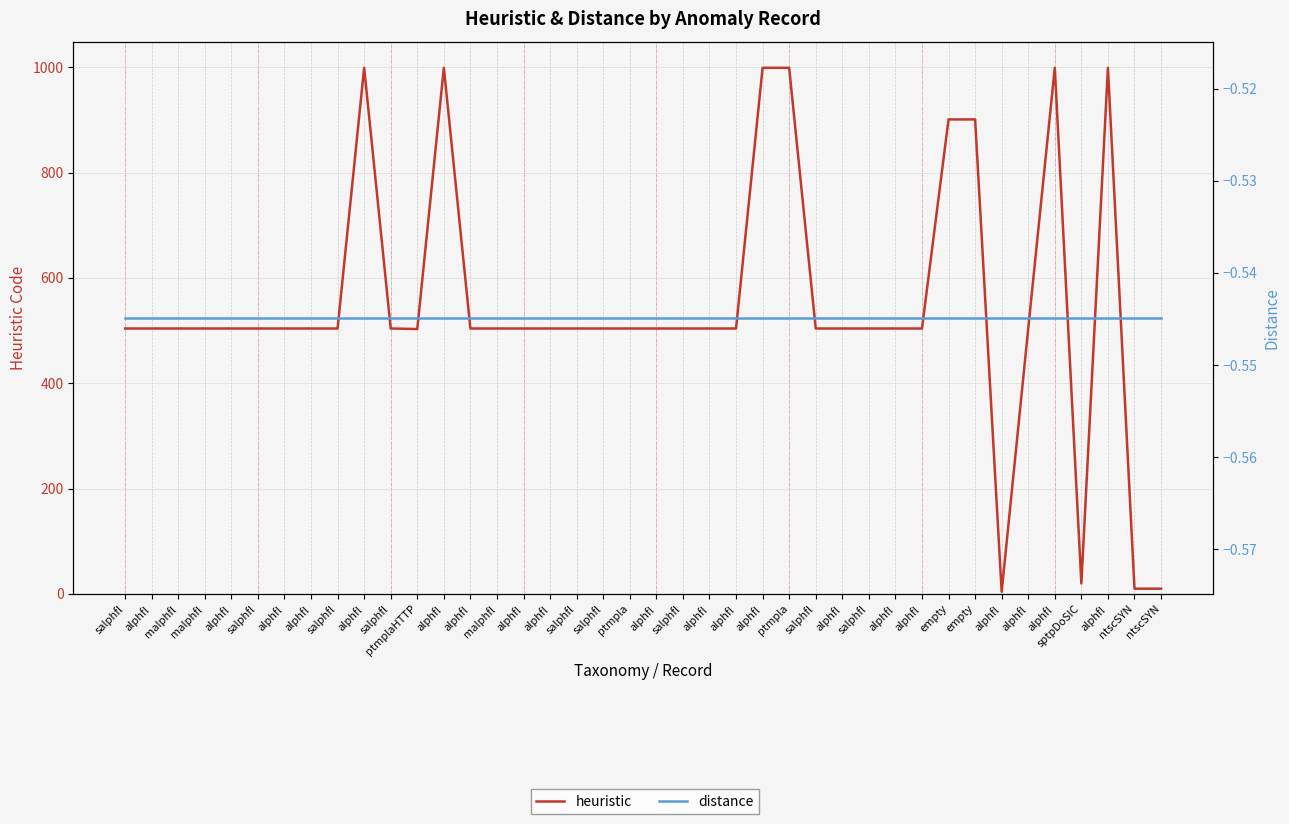

List the series in order of their overall mean, highest first.

heuristic, distance